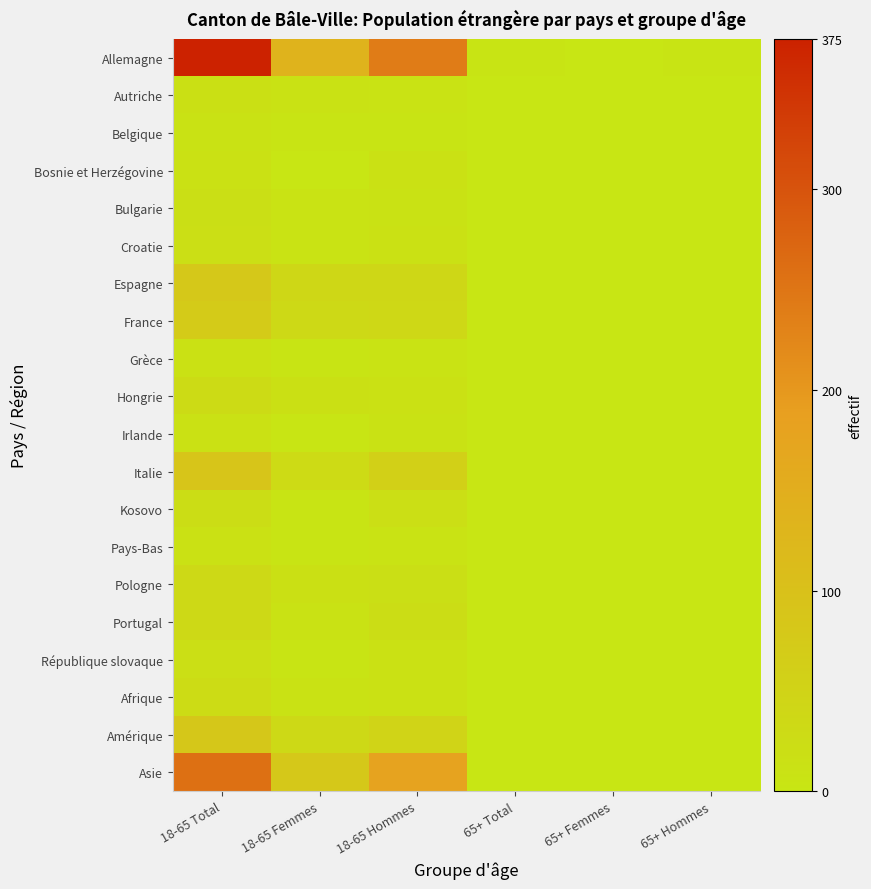

Count the number of categories in the chart.

6